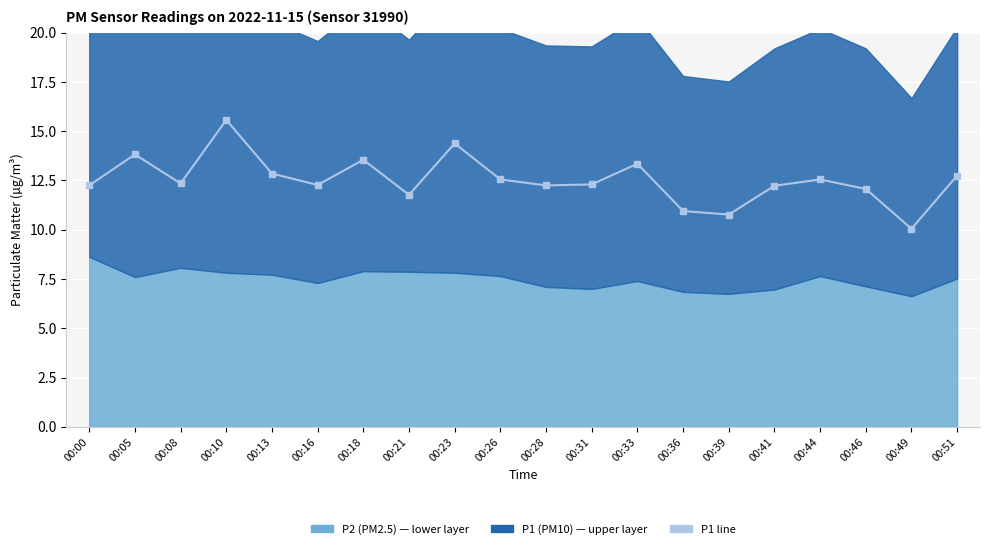

Reading right to left, what are all the values shown in this chart?

12.8	10.1	12.1	12.6	12.2	10.8	10.9	13.3	12.3	12.2	12.6	14.4	11.8	13.6	12.3	12.8	15.6	12.3	13.8	12.2